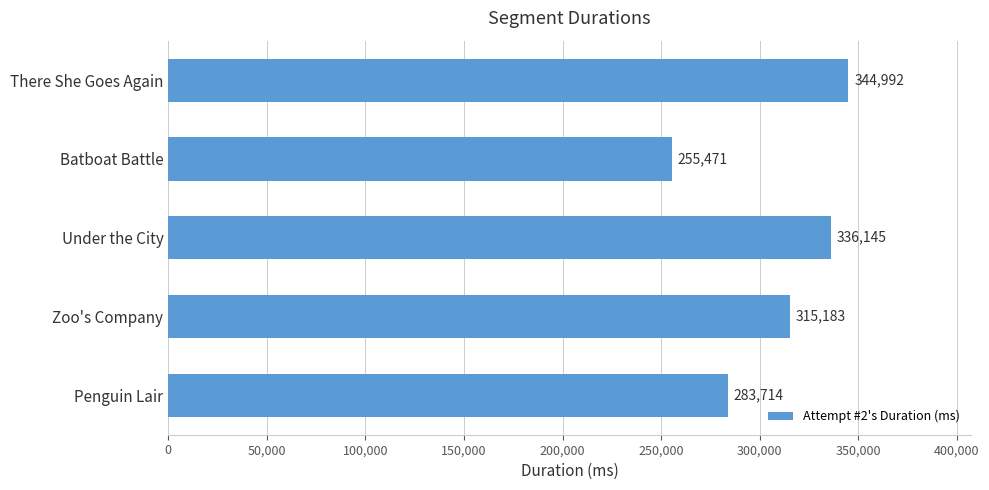

Are the bars grouped side by side (vs. stacked)?

No